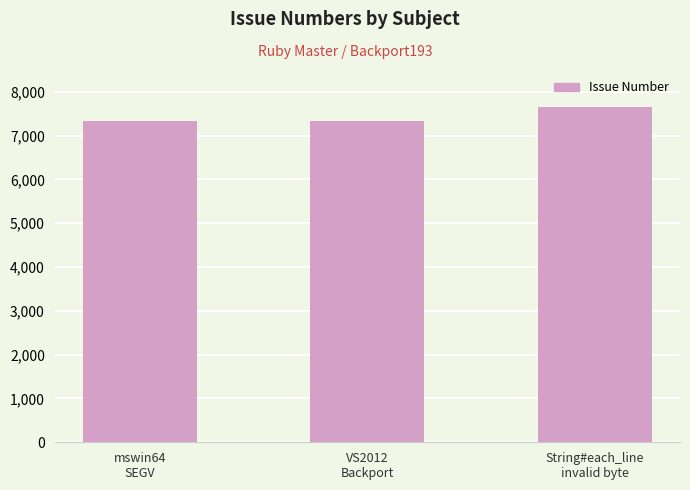

What is the maximum value shown in the chart?

7646